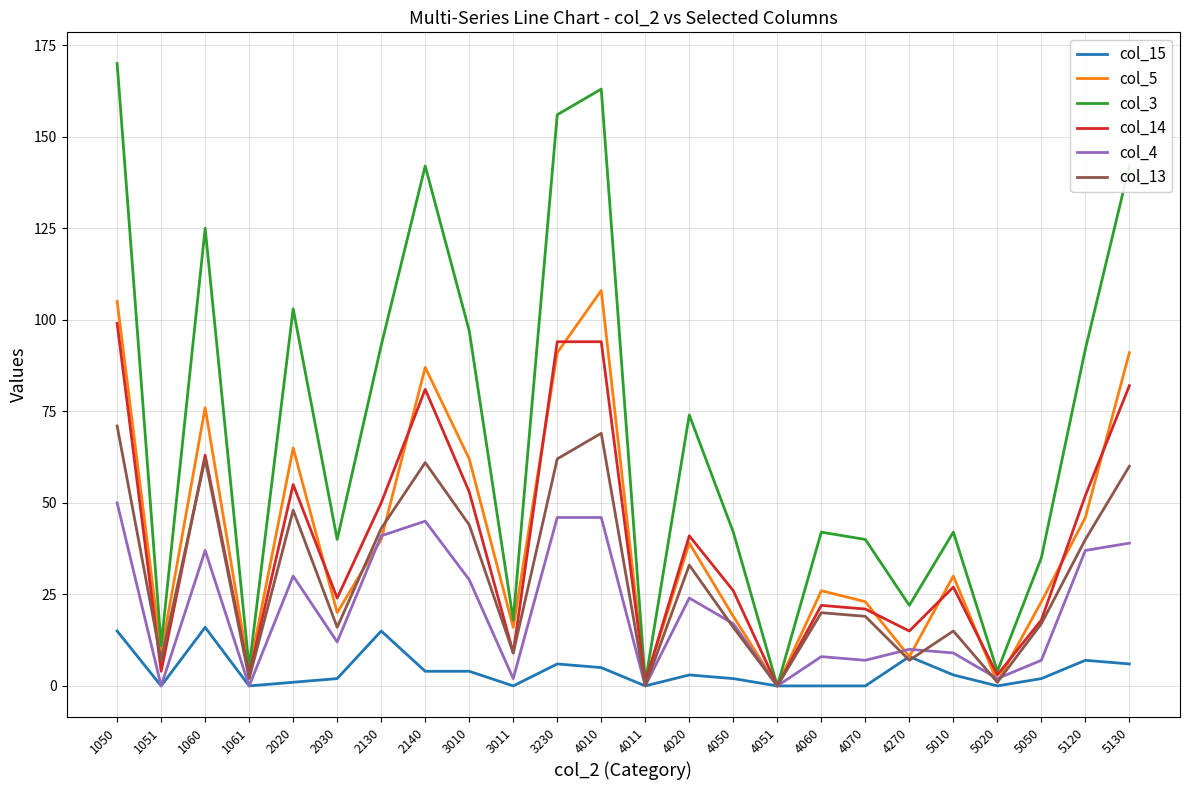

Does the chart display data point markers on the line(s)?

No